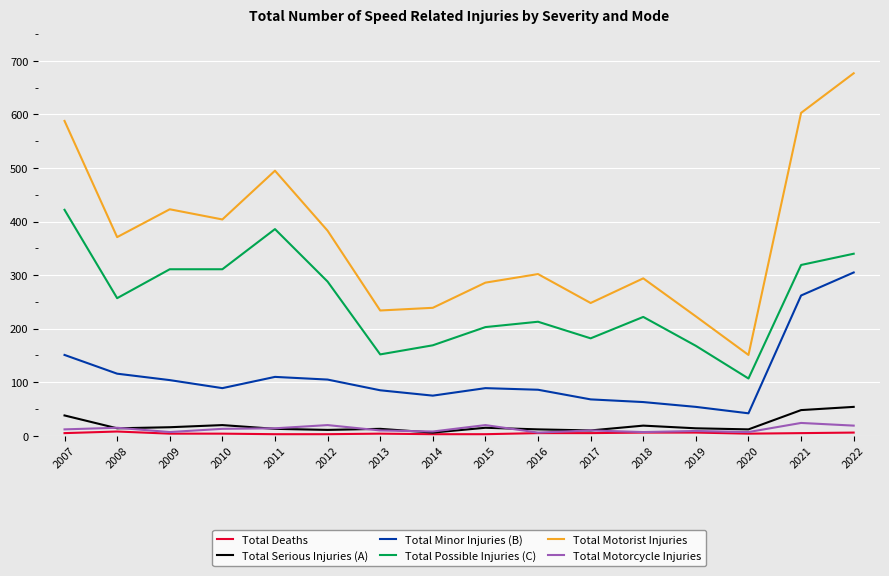

Is the value of Total Motorist Injuries at 2011 greater than the value of Total Minor Injuries (B) at 2017?

Yes